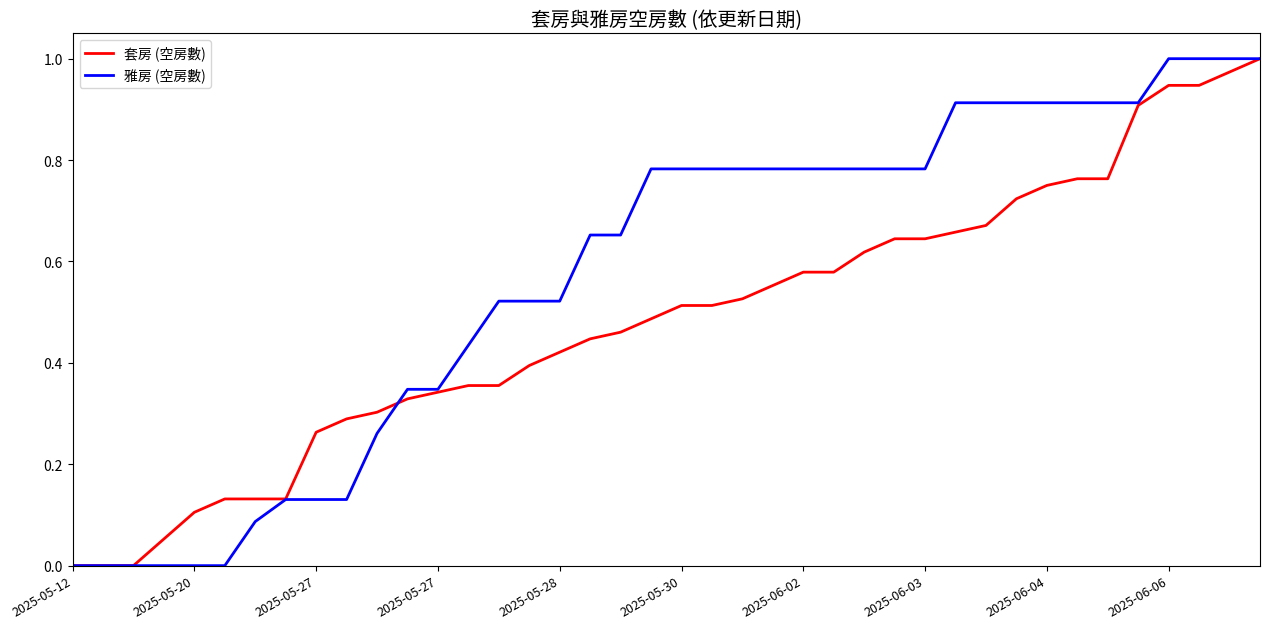

How many distinct data groups are displayed?

2